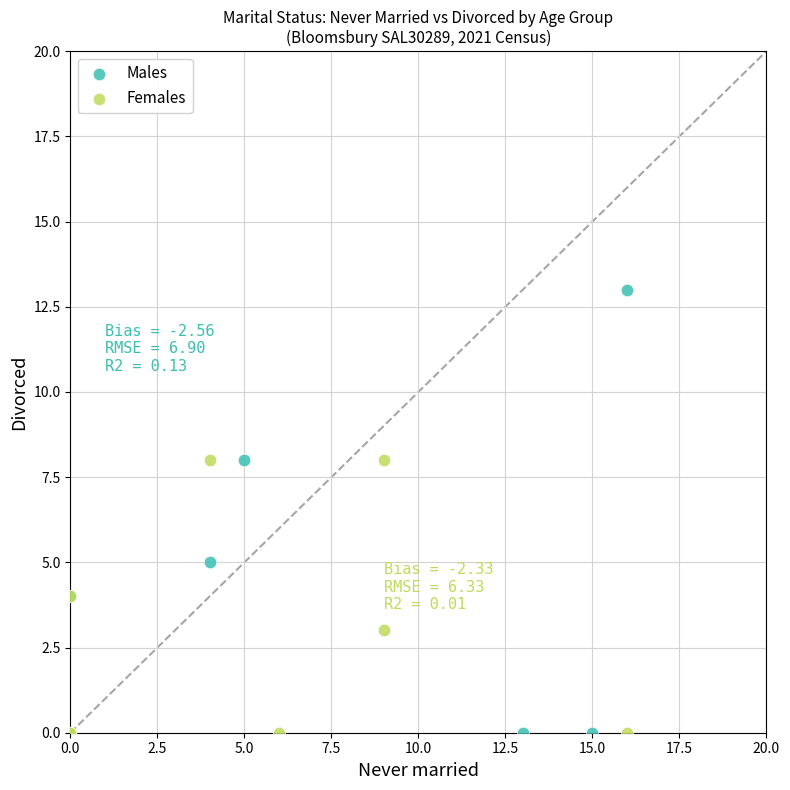

Which series reaches the maximum Y coordinate?

Males